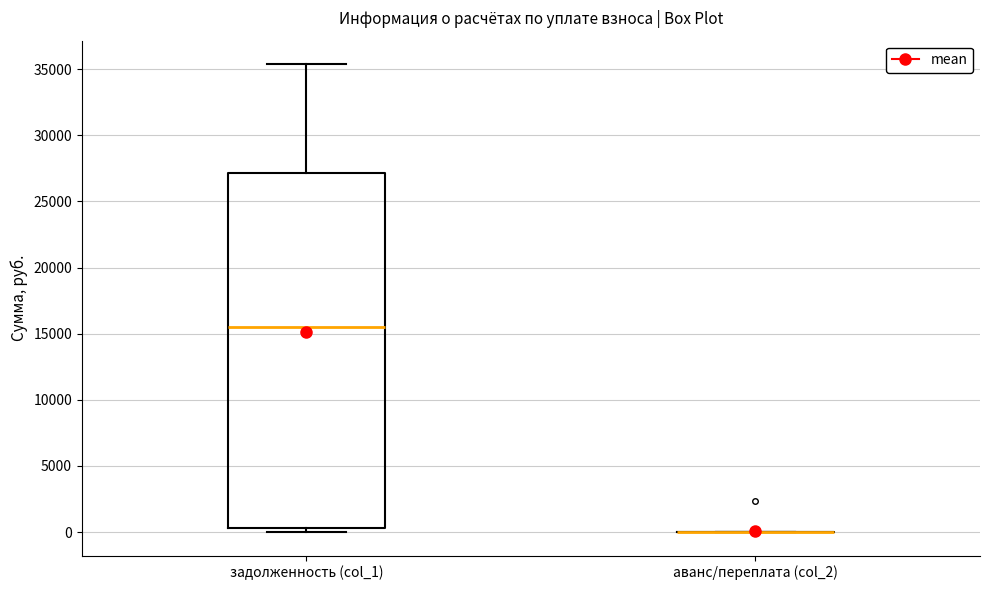

Reading left to right, read every box against the y-axis: the position of its median line, the range the box covers, and the ends of its whiskers. The values are not printed on the chart, so give them approximately, as read against the axis.

задолженность (col_1): median 15500, box 500 to 27000, whiskers 0 to 35500
аванс/переплата (col_2): box collapsed to a line at 0, whiskers 0 to 0